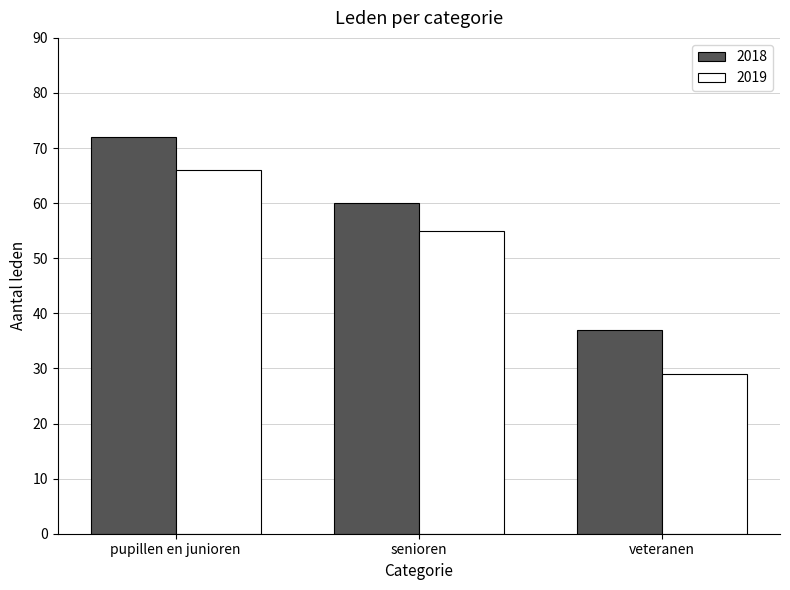

Between pupillen en junioren and senioren, which series saw the biggest shift?

2018